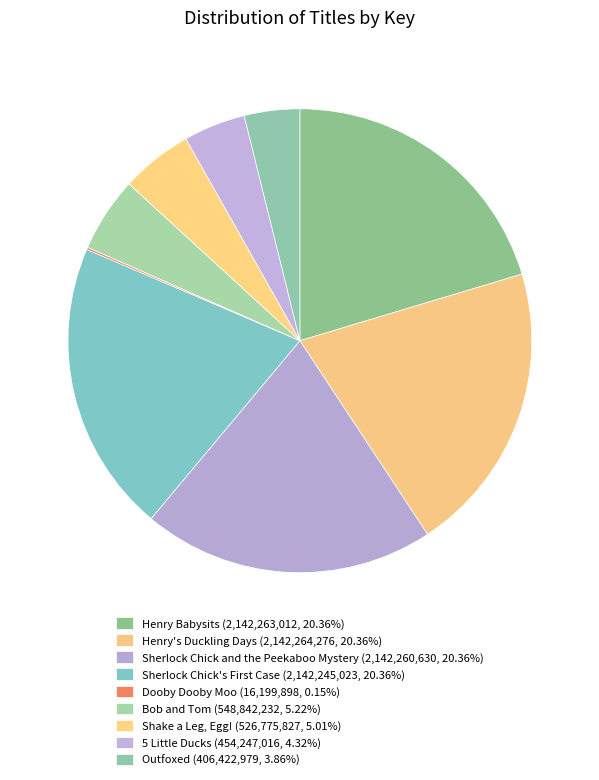

What percentage is the Henry's Duckling Days slice, to the nearest percent?

20%